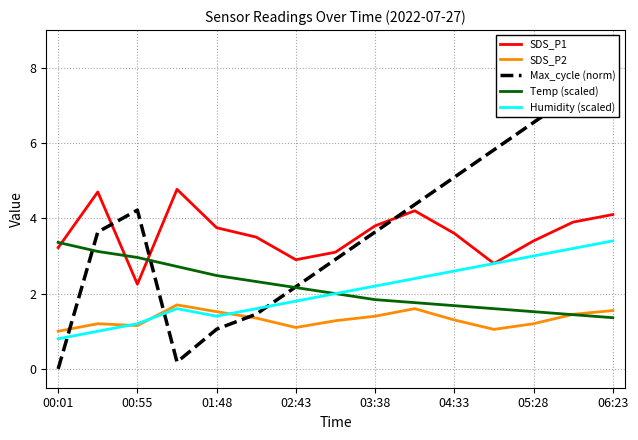

Is this an area chart (filled region under the line)?

No